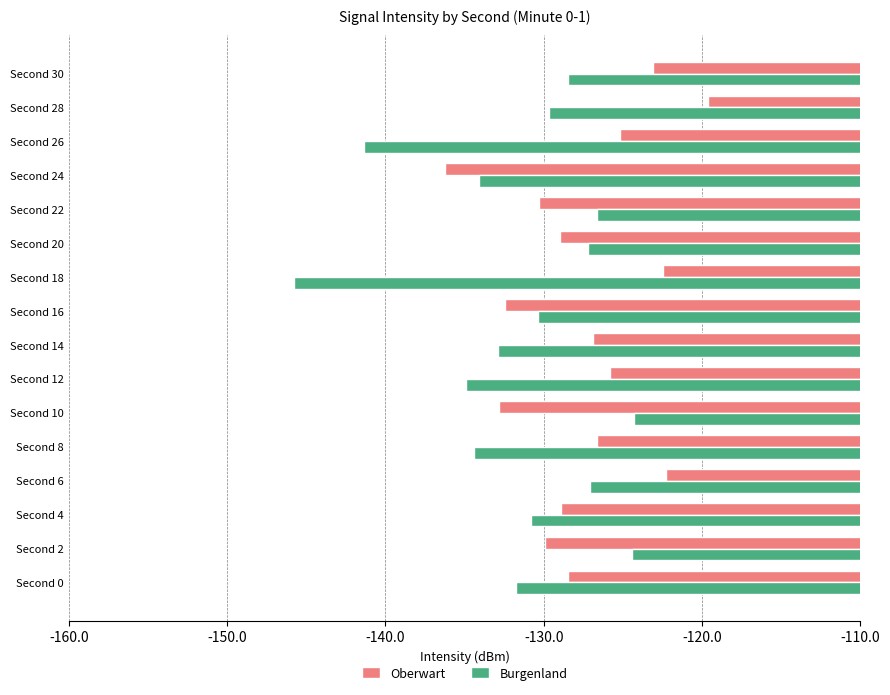

Which category has the lowest value across all series?

Second 18